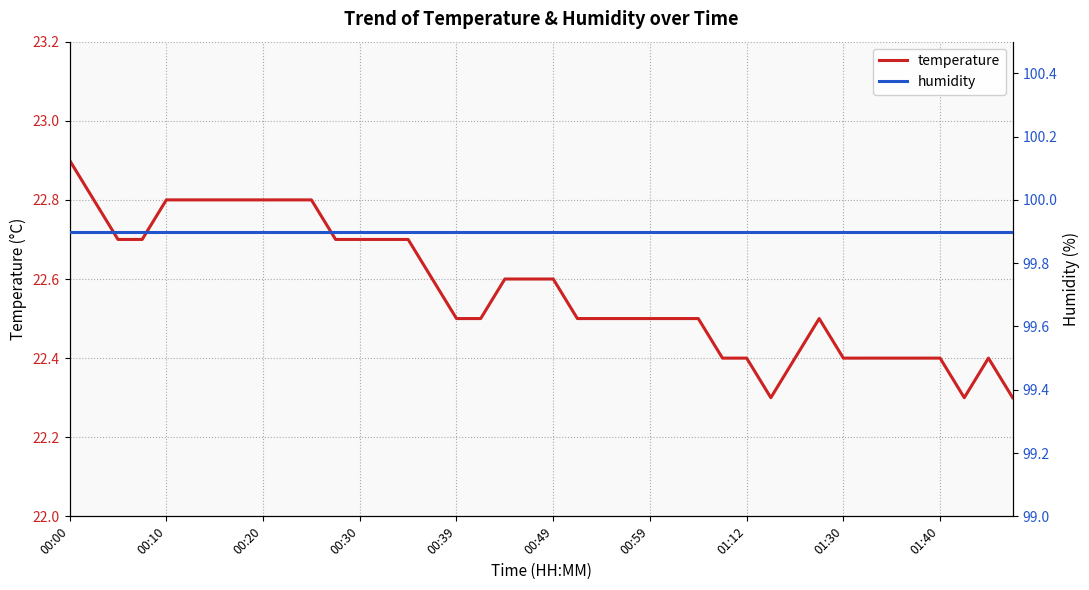

How many categories are shown in the chart?

40